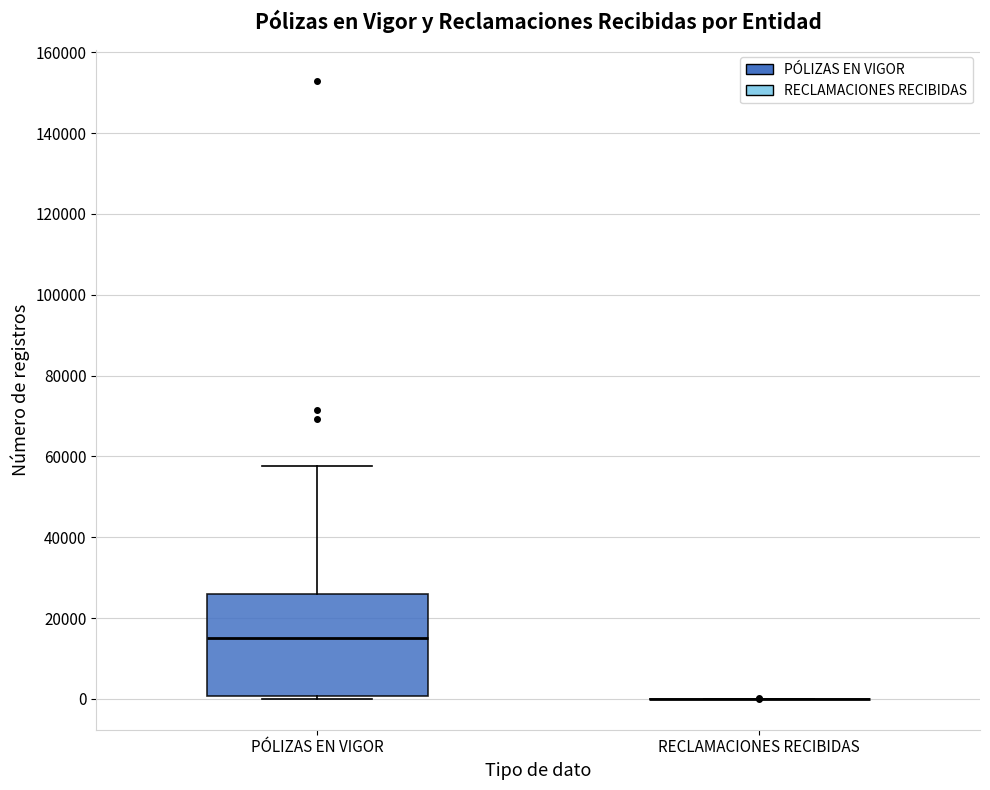

Reading left to right, transcribe this box plot: for each box, give where its median line is, the range the box spans, and where its two whiskers end, as read against the y-axis. The values are not printed on the chart, so give them approximately, as read against the axis.

PÓLIZAS EN VIGOR: median 16000, box 0 to 26000, whiskers 0 (just below the box's lower edge) to 58000
RECLAMACIONES RECIBIDAS: box collapsed to a line at 0, whiskers 0 to 0